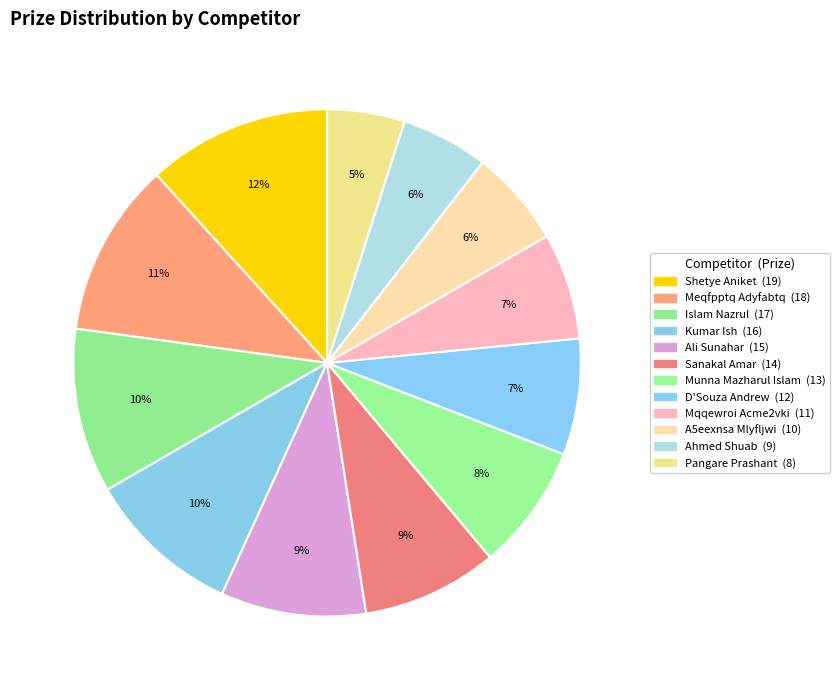

How many segments does this pie chart have?

12